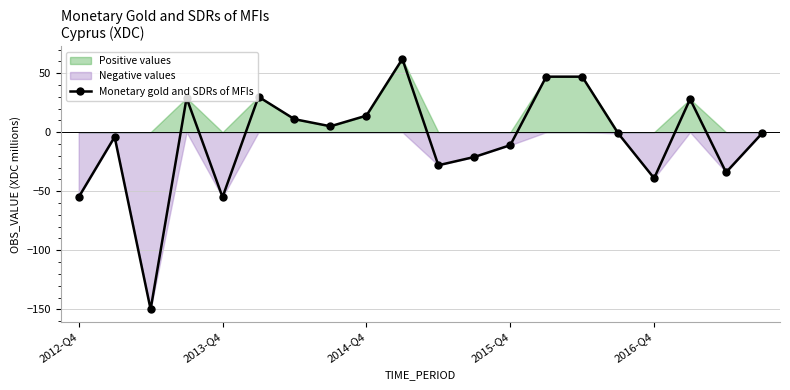

What is the maximum value shown in the chart?

62.0